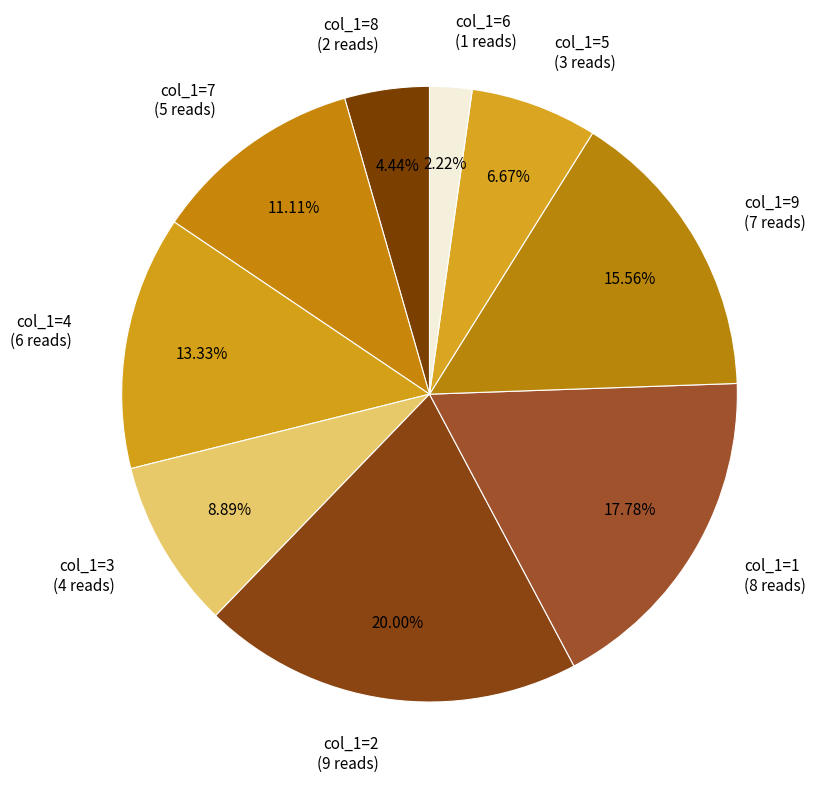

How many slices are in this pie chart?

9